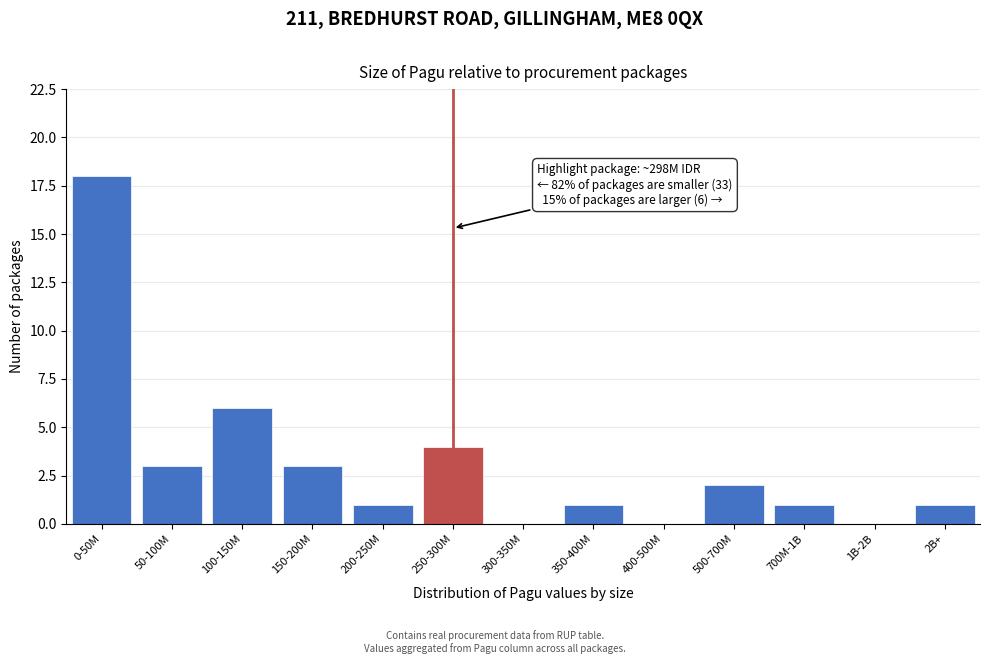

Reading left to right, transcribe all the data shown in this chart.

0-50M=18	50-100M=3	100-150M=6	150-200M=3	200-250M=1	250-300M=4	300-350M=0	350-400M=1	400-500M=0	500-700M=2	700M-1B=1	1B-2B=0	2B+=1